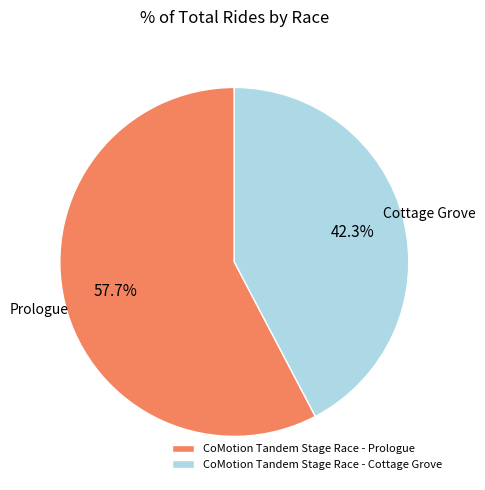

What is the ratio of the value at CoMotion Tandem Stage Race - Cottage Grove to the value at CoMotion Tandem Stage Race - Prologue?

0.7